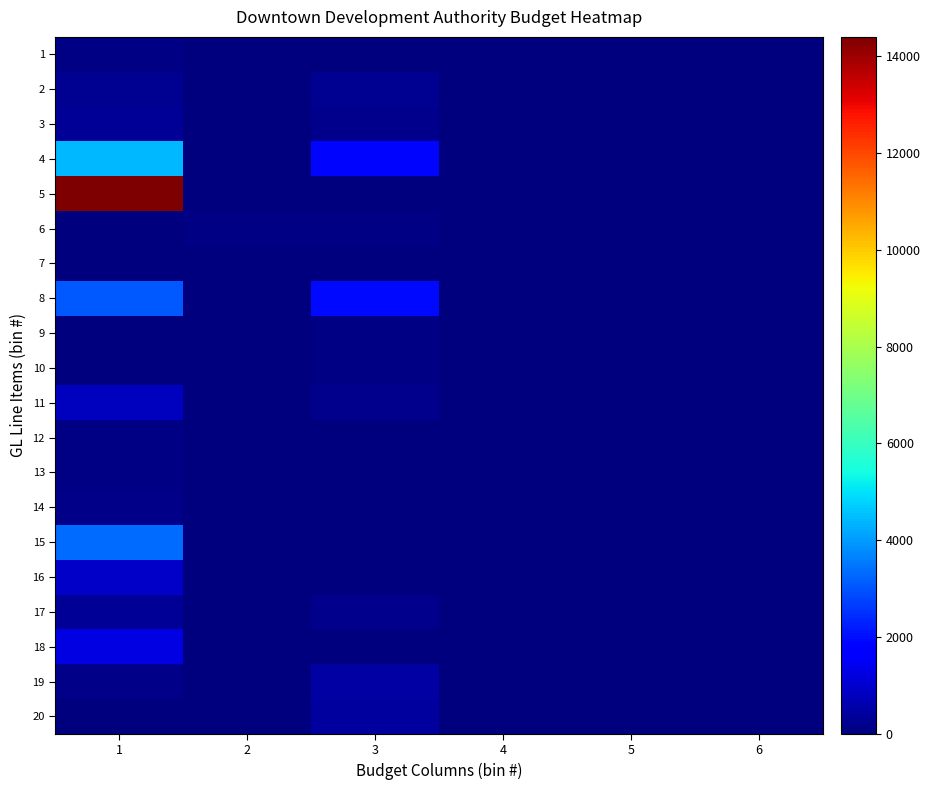

Rank the series at 5 from lowest to highest value.

1, 2, 3, 4, 5, 6, 7, 8, 9, 10, 11, 12, 13, 14, 15, 16, 17, 18, 19, 20